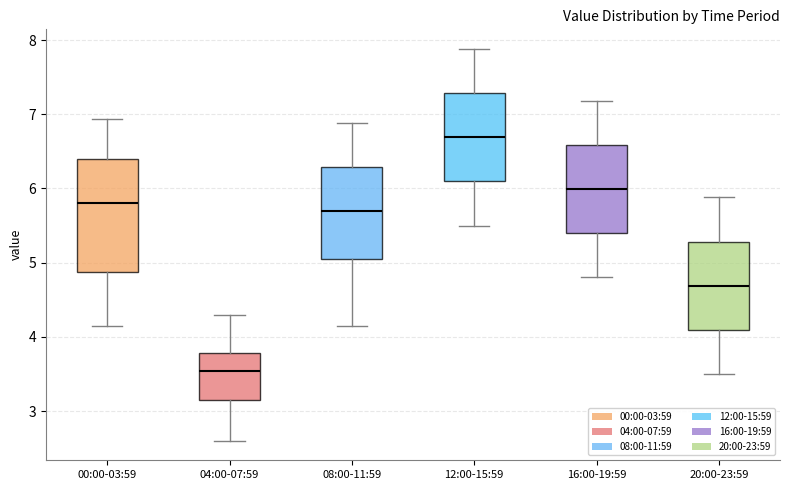

Which box is the tallest, from its lower edge to its upper edge?

00:00-03:59